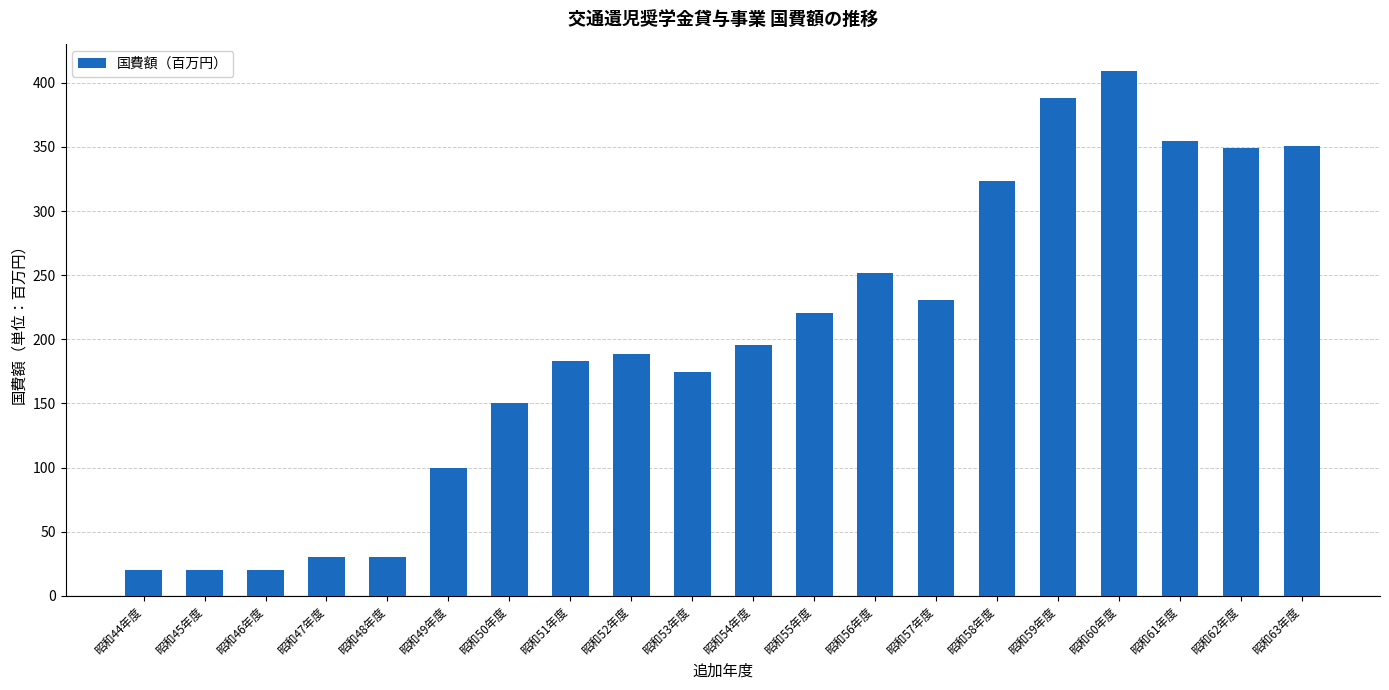

What value does the data have at 昭和45年度?

20.0